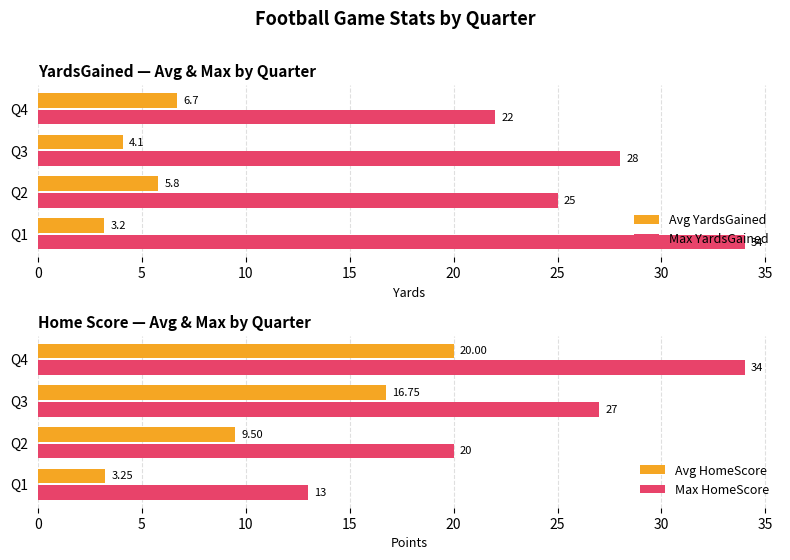

How many data points in Avg YardsGained are less than 5?

2